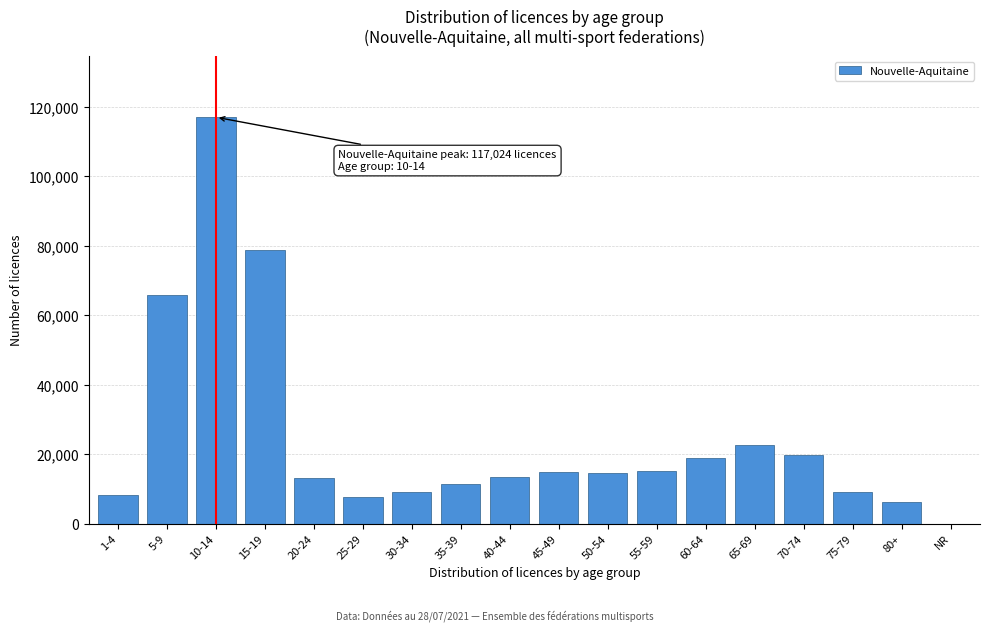

What is the sum of all values?

447194